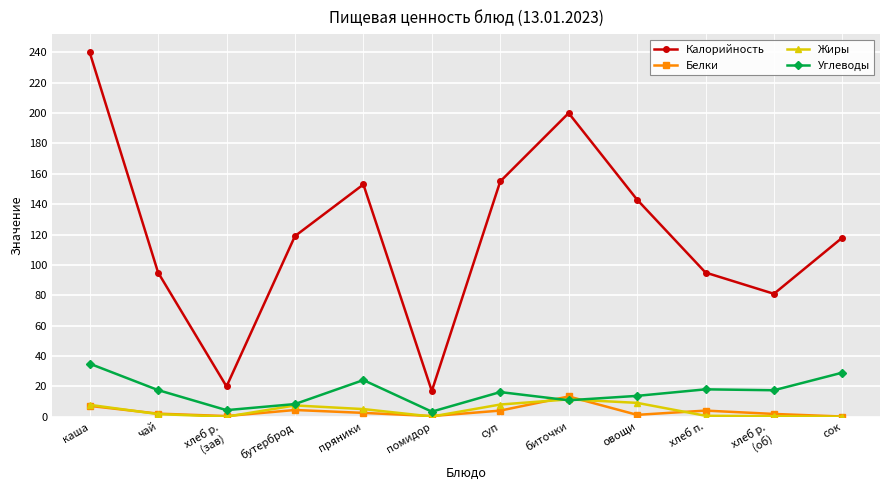

What is the maximum value shown in the chart?

240.0